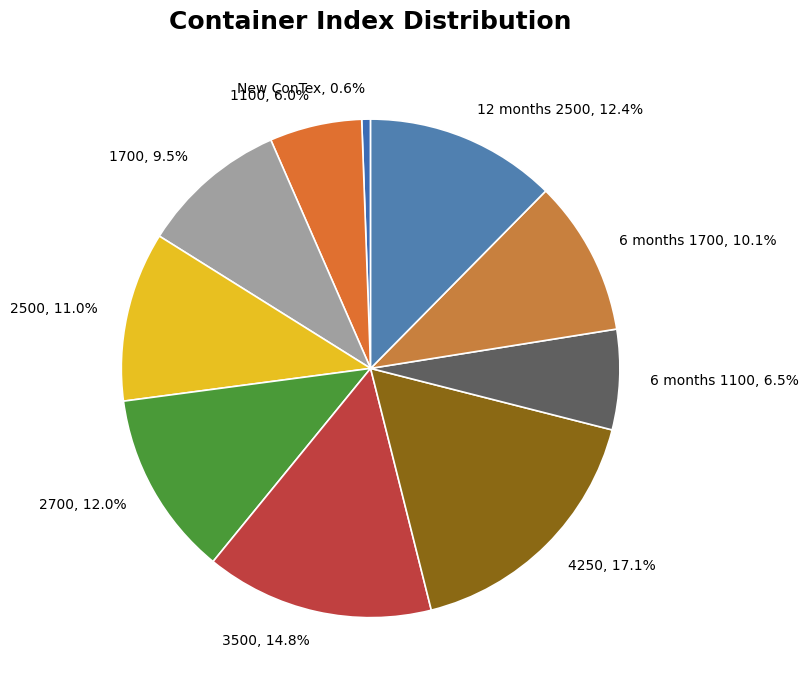

To the nearest percent, what portion does 1100 represent?

6%